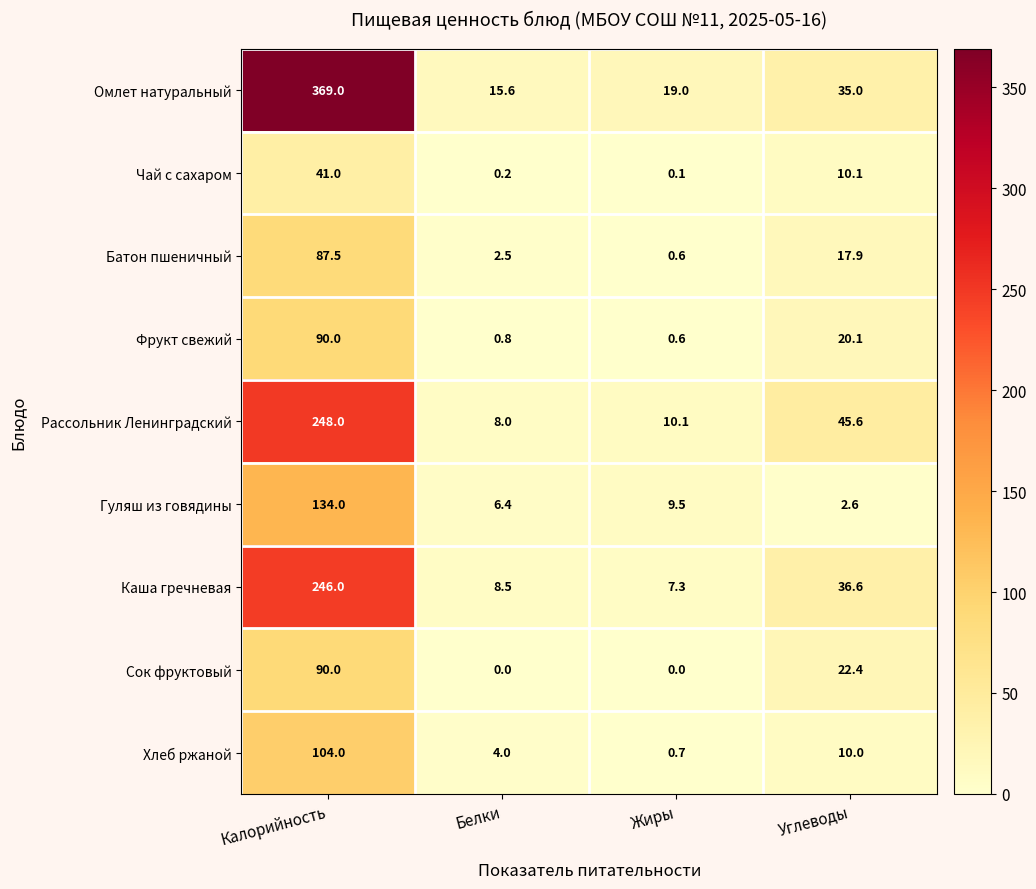

The value of Фрукт свежий at Углеводы is 31.2. True or false?

False